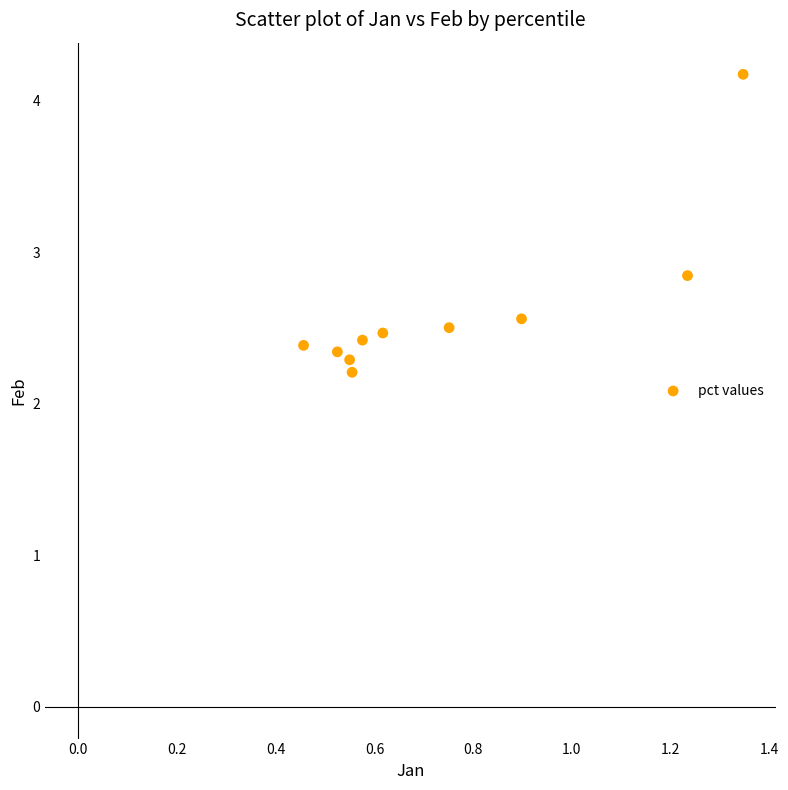

What is the range of X values (max minus min)?

0.9